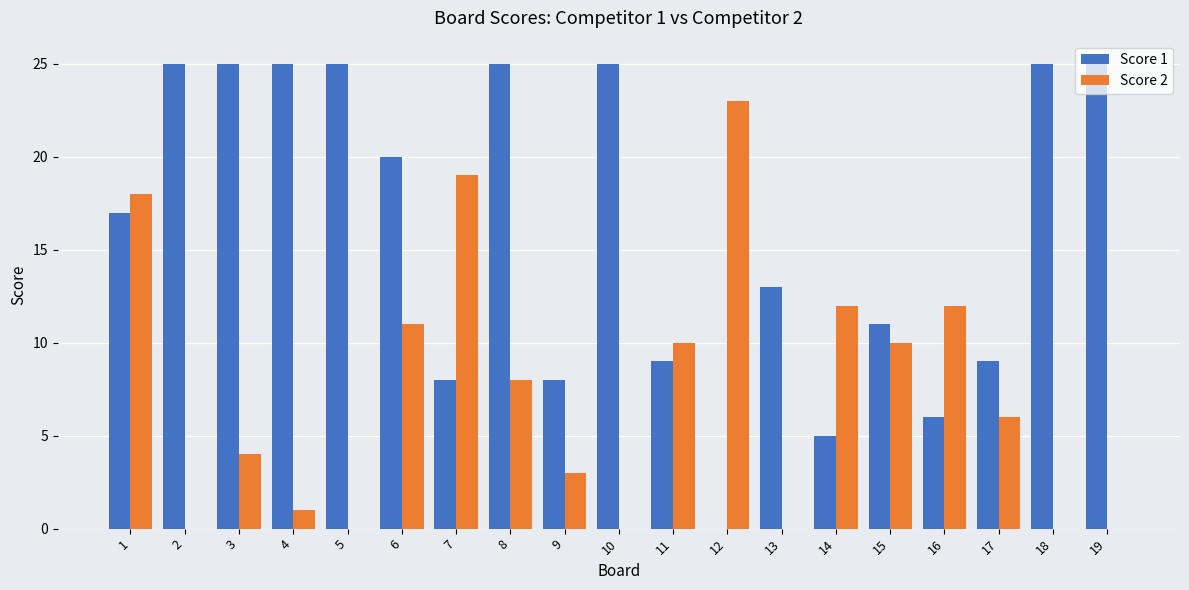

Reading left to right, extract all data points from this chart.

Score 1: 17	25	25	25	25	20	8	25	8	25	9	0	13	5	11	6	9	25	25
Score 2: 18	0	4	1	0	11	19	8	3	0	10	23	0	12	10	12	6	0	0